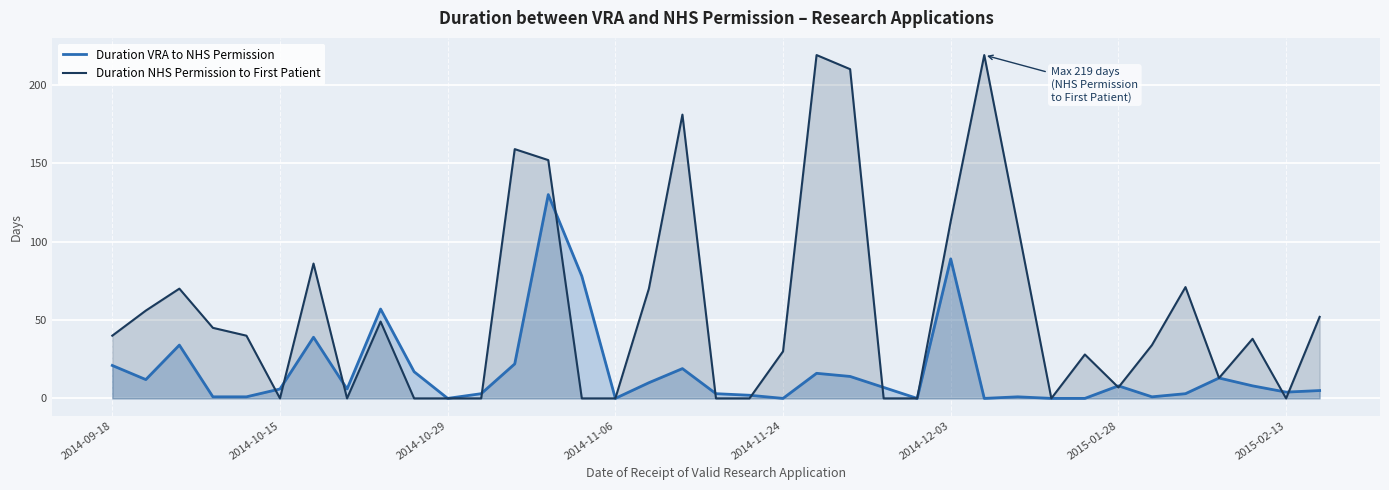

True or false: Duration VRA to NHS Permission has more than 0 points higher than both neighbors.

True